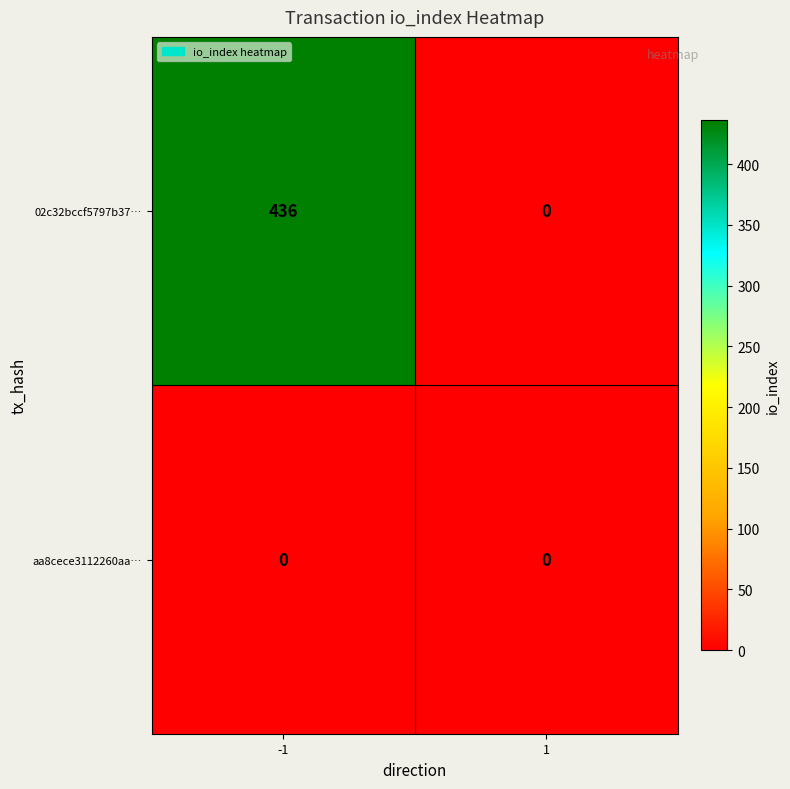

What value does the 02c32bccf5797b37… series have at -1?

436